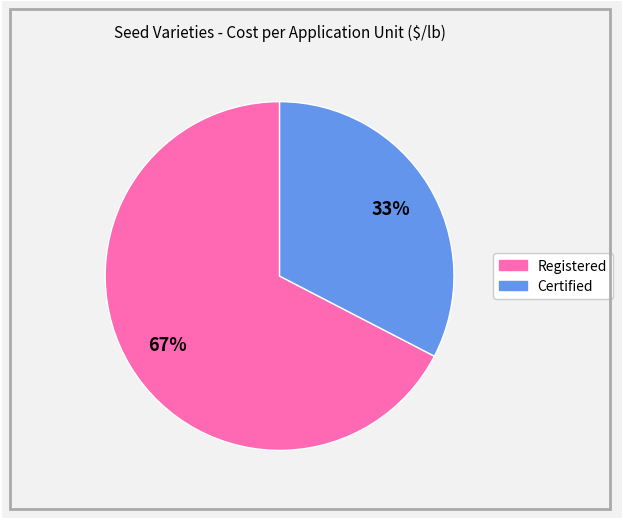

Is there any slice that represents more than half of the pie?

Yes